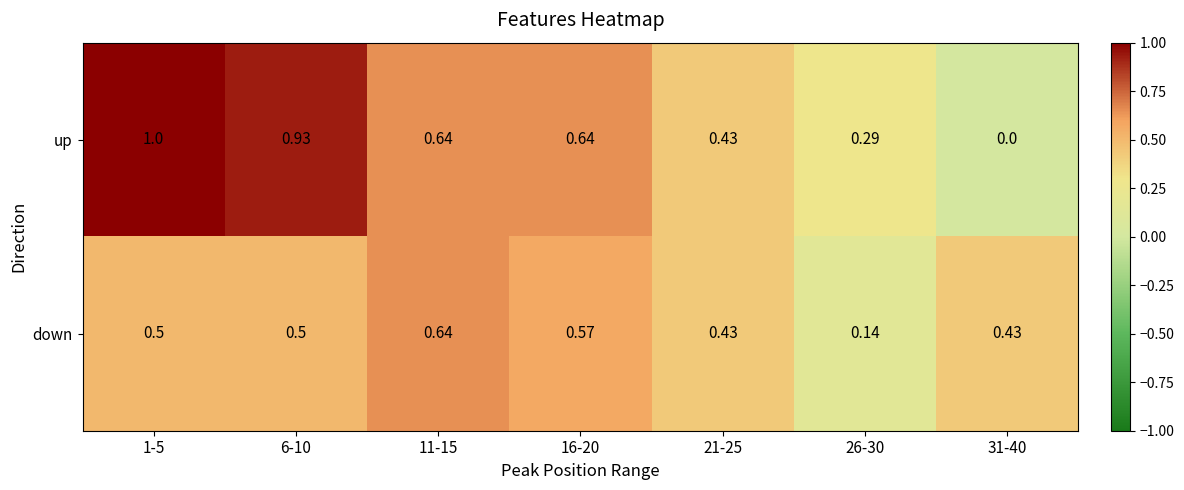

Which series has the largest range (max minus min)?

up